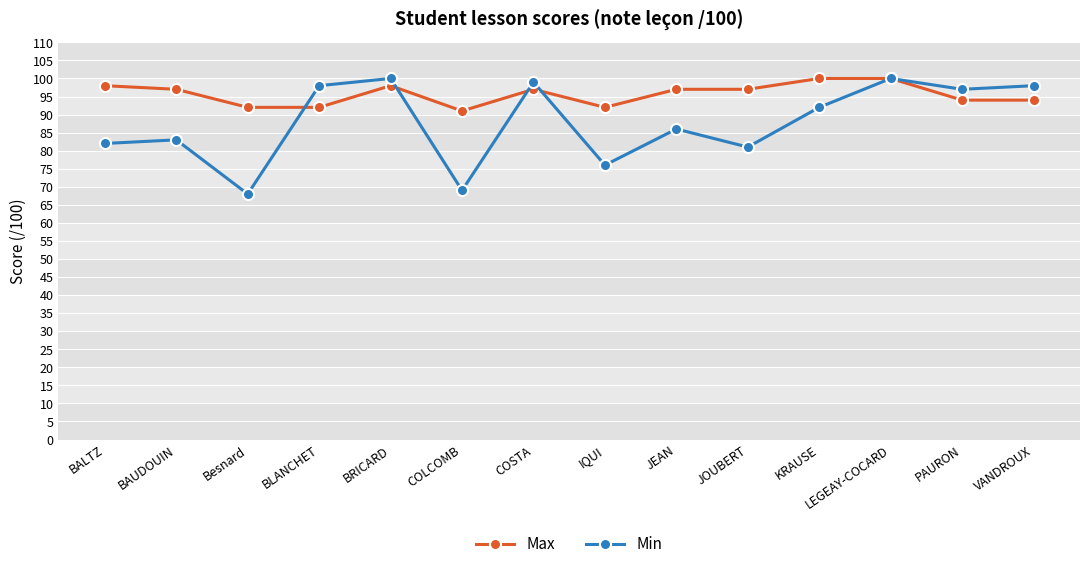

What is the maximum value for Min?

100